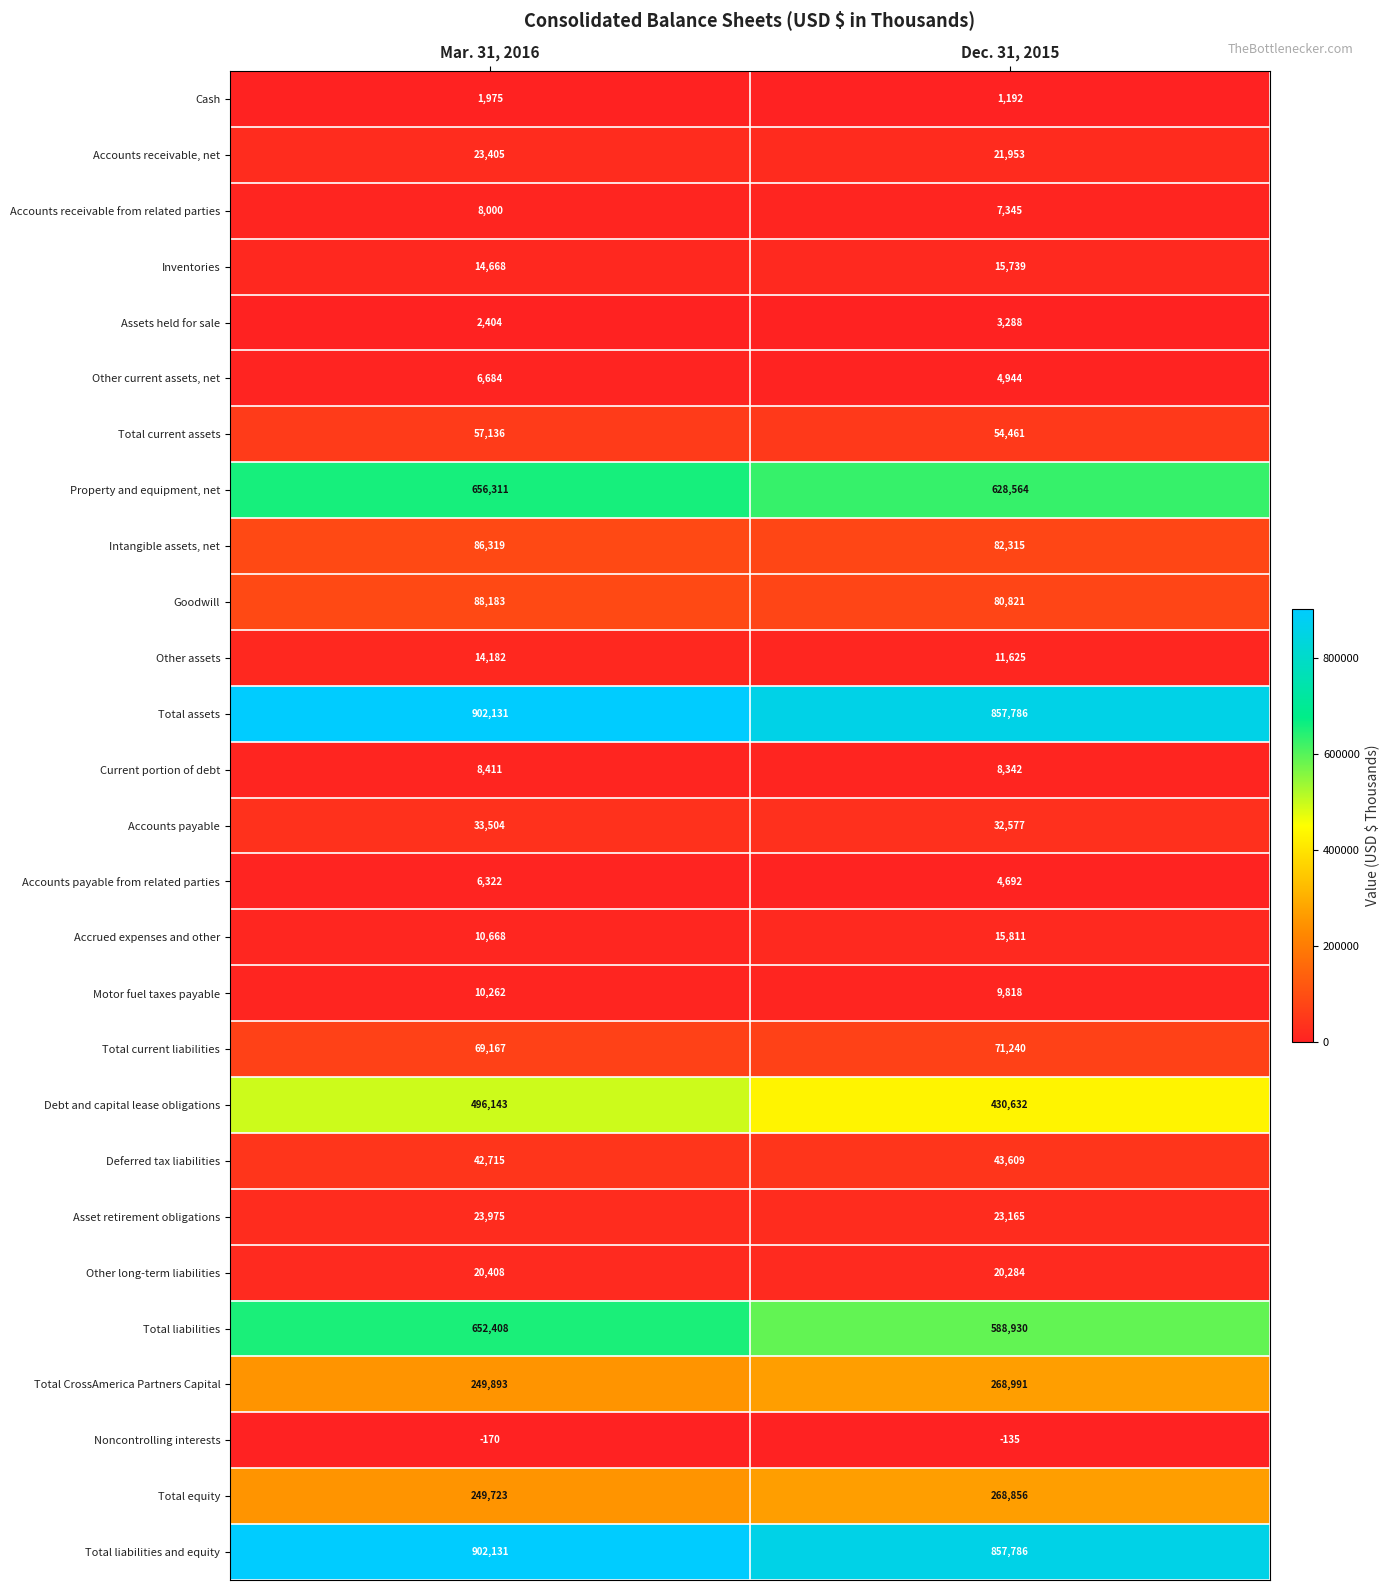

What is the greatest value displayed?

902131